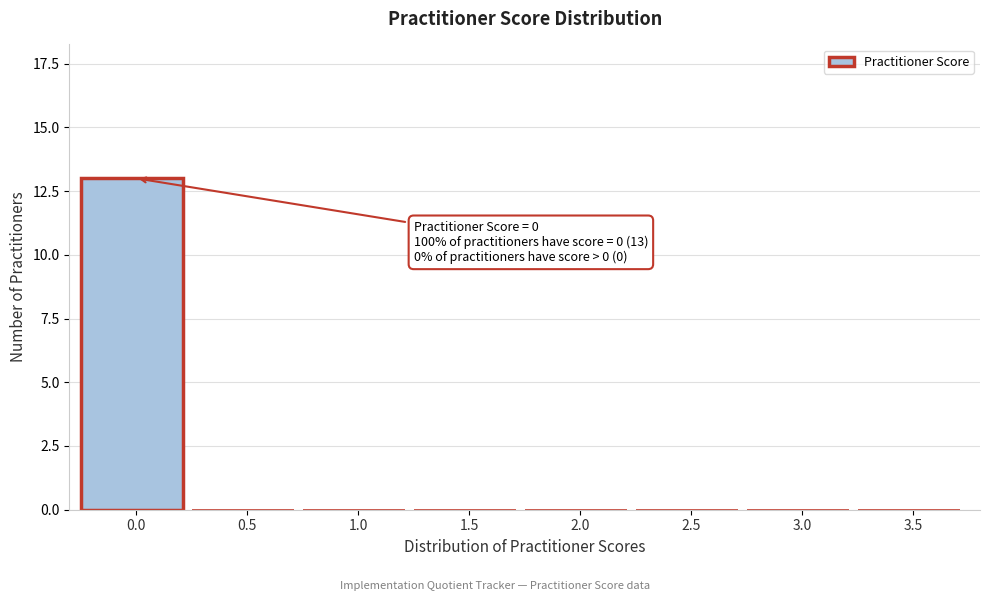

Reading right to left, list all the values displayed in this chart.

3.5=0	3.0=0	2.5=0	2.0=0	1.5=0	1.0=0	0.5=0	0.0=13